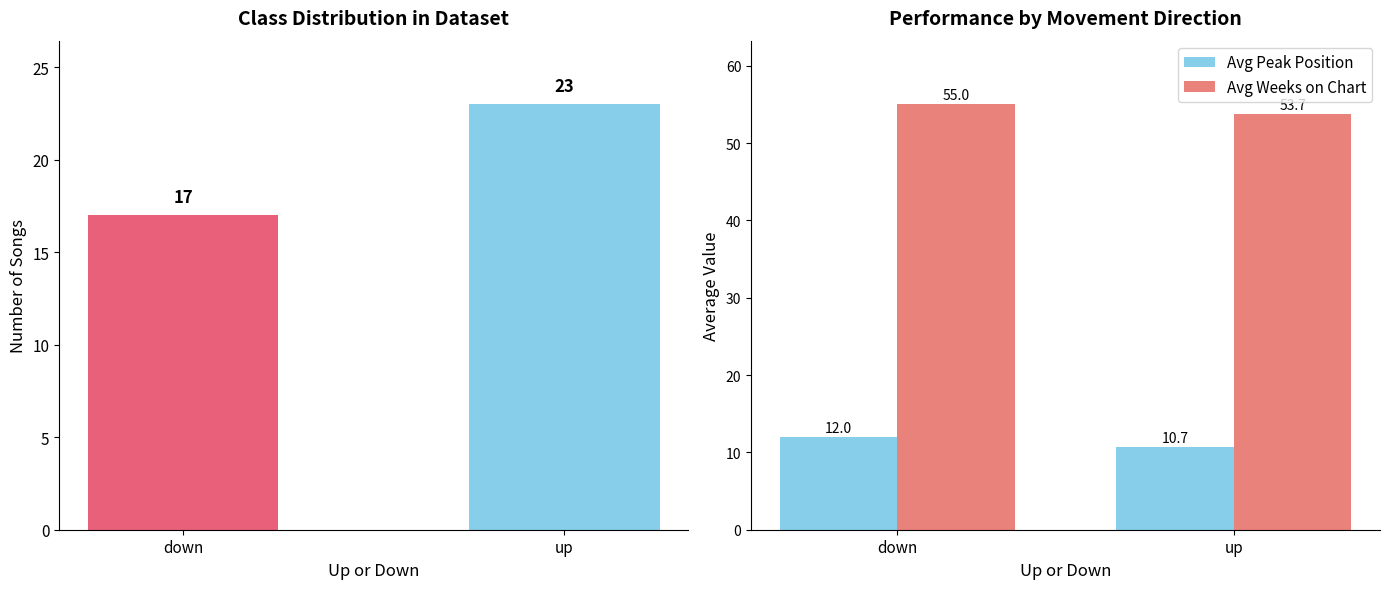

How many data points does each series have?

2